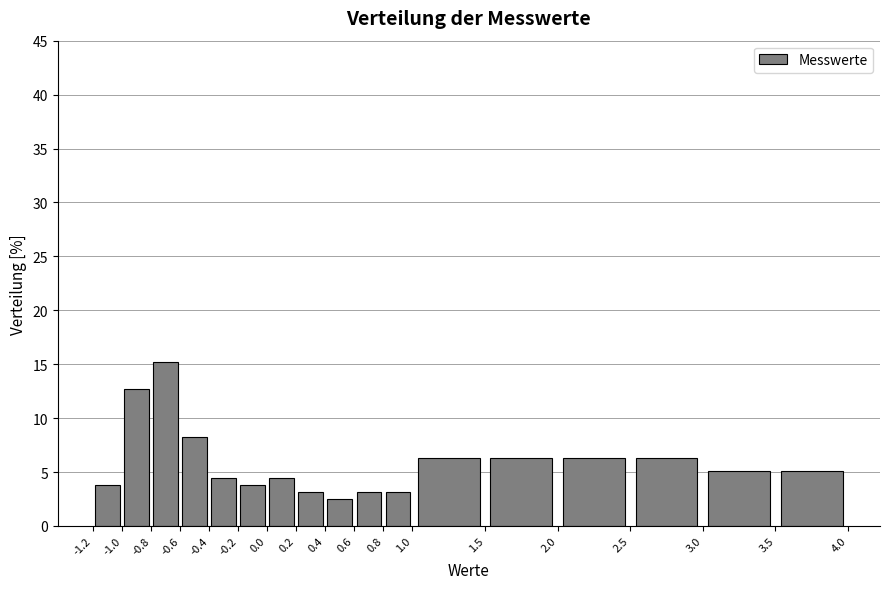

Reading left to right, transcribe this chart: for each bar, give the range it covers on the x-axis and its height. The values are not printed on the chart, so give them approximately, as read against the axis.

-1.2 to -1.0: 4.0
-1.0 to -0.8: 12.5
-0.8 to -0.6: 15.0
-0.6 to -0.4: 8.0
-0.4 to -0.2: 4.5
-0.2 to 0.0: 4.0
0.0 to 0.2: 4.5
0.2 to 0.4: 3.0
0.4 to 0.6: 2.5
0.6 to 0.8: 3.0
0.8 to 1.0: 3.0
1.0 to 1.5: 6.5
1.5 to 2.0: 6.5
2.0 to 2.5: 6.5
2.5 to 3.0: 6.5
3.0 to 3.5: 5.0
3.5 to 4.0: 5.0